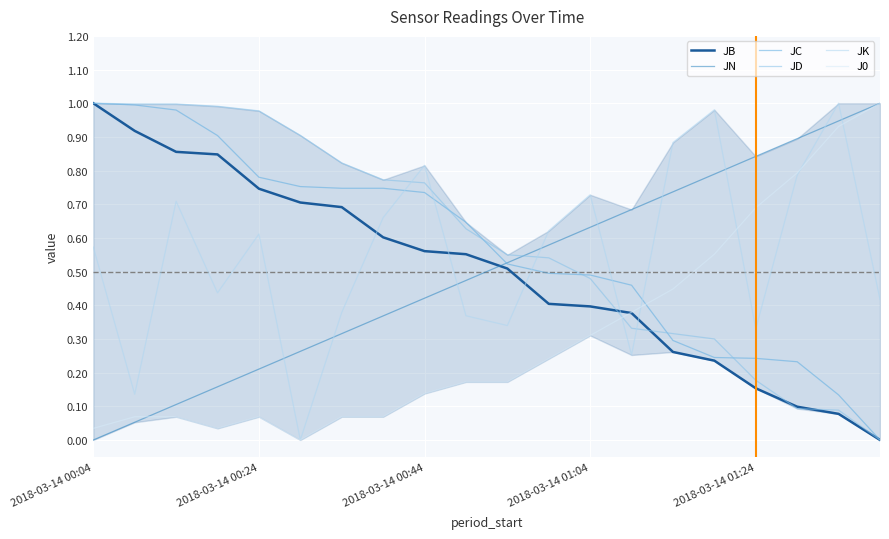

True or false: JC and J0 intersect in this chart.

True